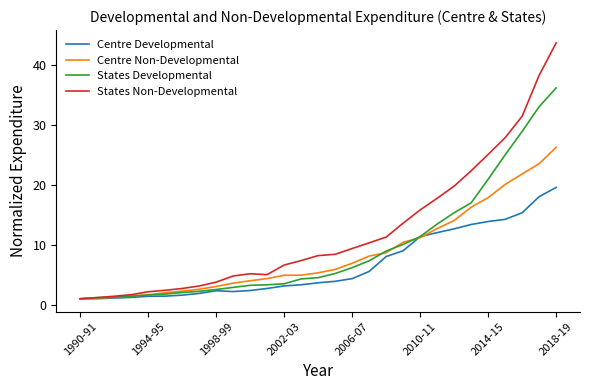

Which series has the largest total across all categories?

States Non-Developmental